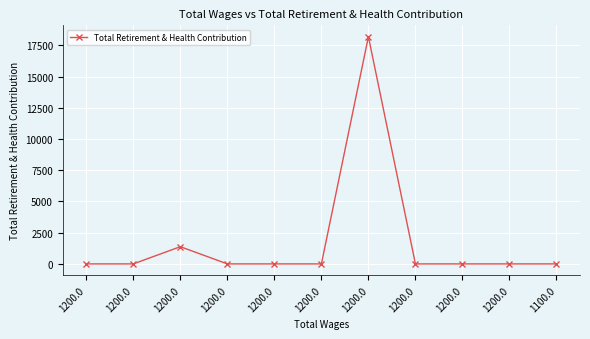

What is the label of the 11th point from the left?

1100.0